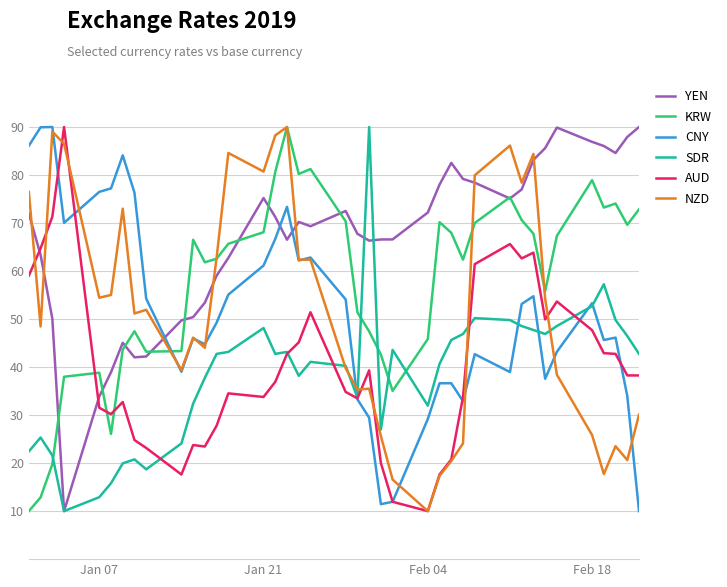

How many times do YEN and NZD cross each other?

7